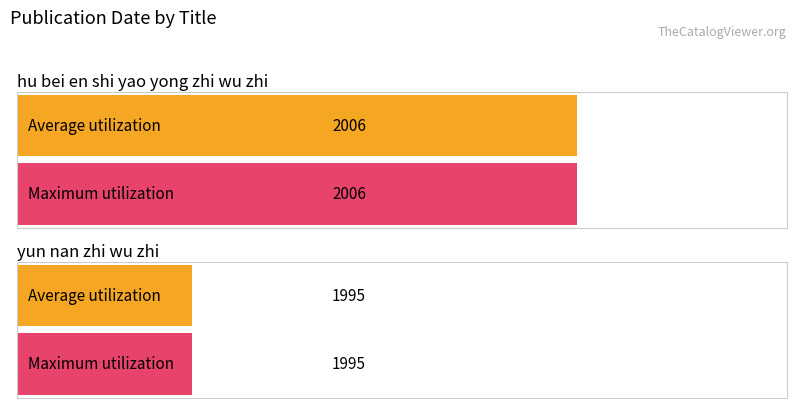

What is the lowest value of the Average utilization series?

1995